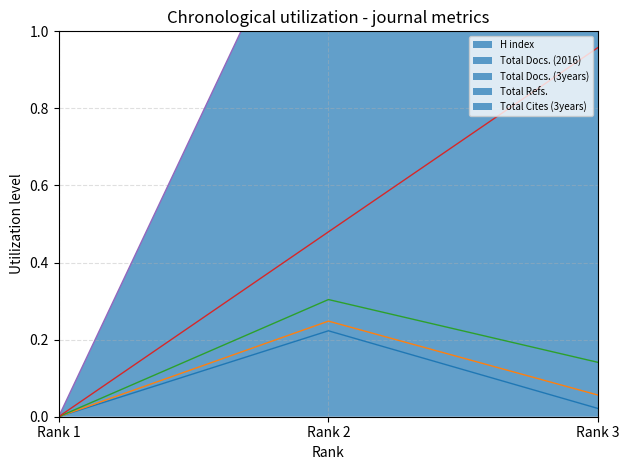

What is the sum of all Total Cites (3years) values?

0.3